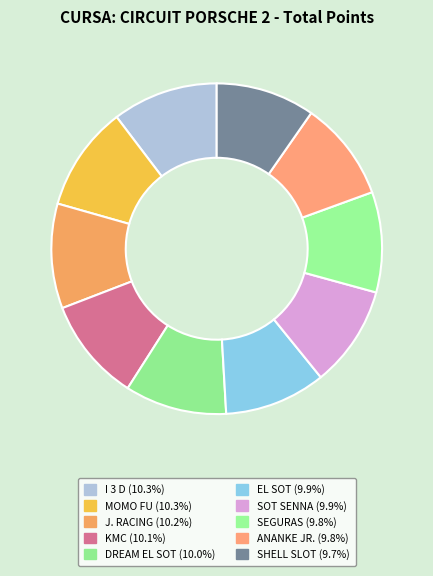

Count the number of slices in the pie.

10